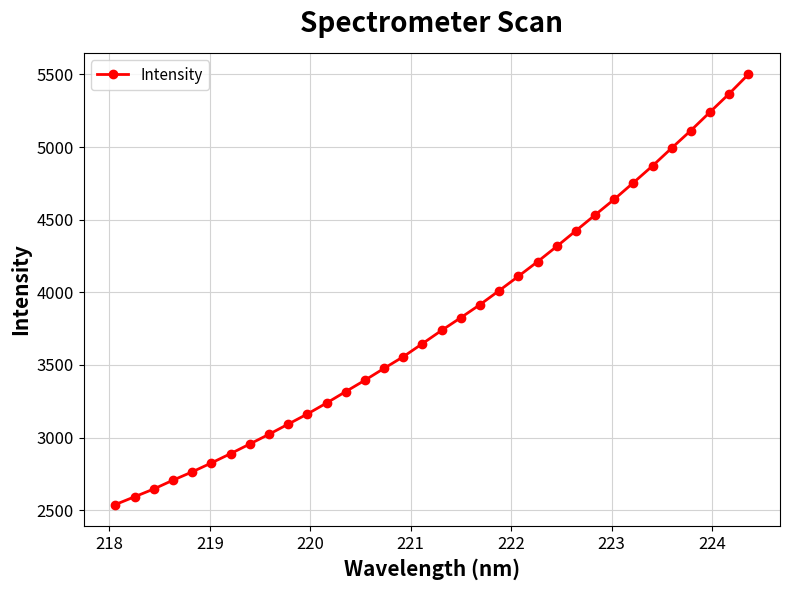

What is the difference between the maximum and second lowest values?

2907.8